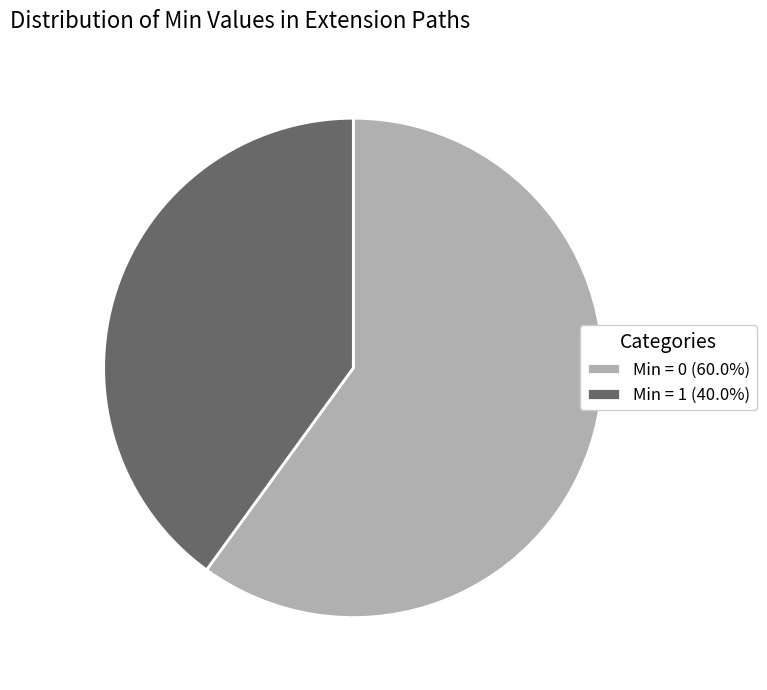

Approximately how many times larger is the value at Min = 0 (60.0%) compared to Min = 1 (40.0%)?

1.5